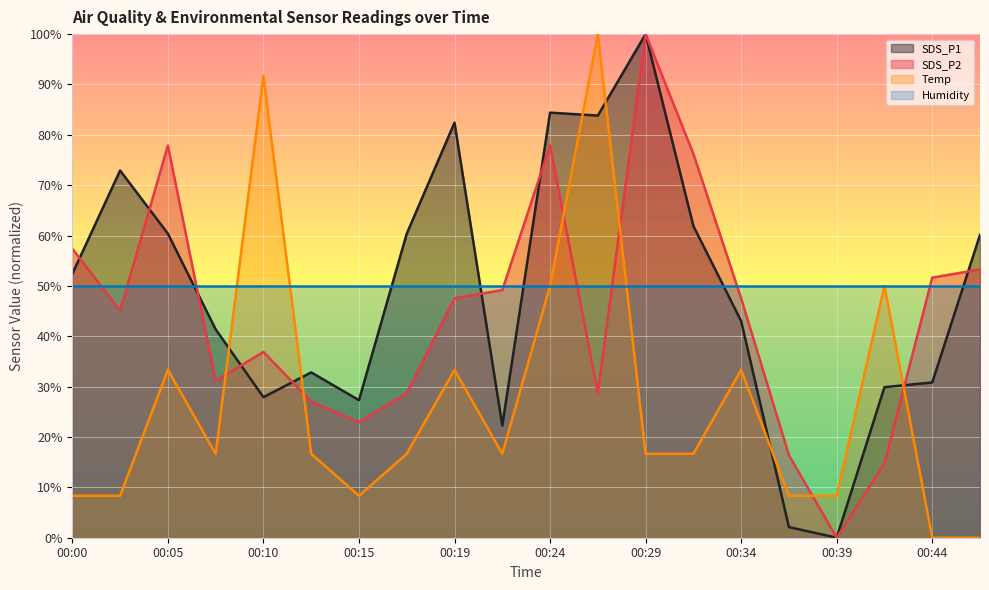

What is the difference between the maximum and minimum values in the SDS_P1 (line) series?

100.0